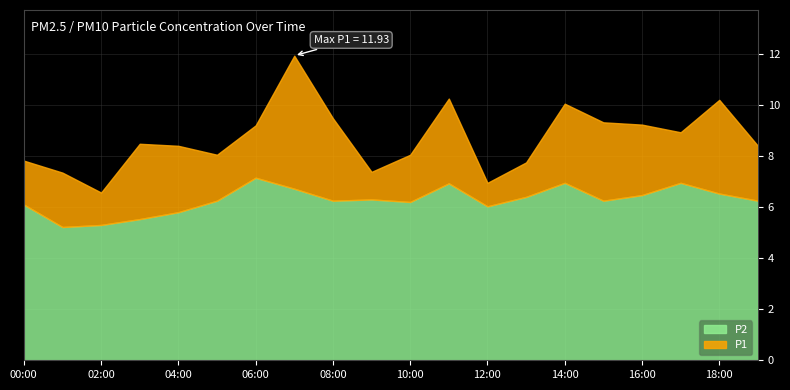

Reading left to right, what are all the values shown in this chart?

P2: 00:00=6.1	01:00=5.2	02:00=5.3	03:00=5.5	04:00=5.8	05:00=6.2	06:00=7.2	07:00=6.7	08:00=6.2	09:00=6.3	10:00=6.2	11:00=6.9	12:00=6.0	13:00=6.4	14:00=7.0	15:00=6.2	16:00=6.5	17:00=7.0	18:00=6.5	19:00=6.2
P1: 00:00=7.8	01:00=7.3	02:00=6.6	03:00=8.5	04:00=8.4	05:00=8.1	06:00=9.2	07:00=11.9	08:00=9.5	09:00=7.4	10:00=8.1	11:00=10.2	12:00=7.0	13:00=7.8	14:00=10.1	15:00=9.3	16:00=9.2	17:00=8.9	18:00=10.2	19:00=8.4